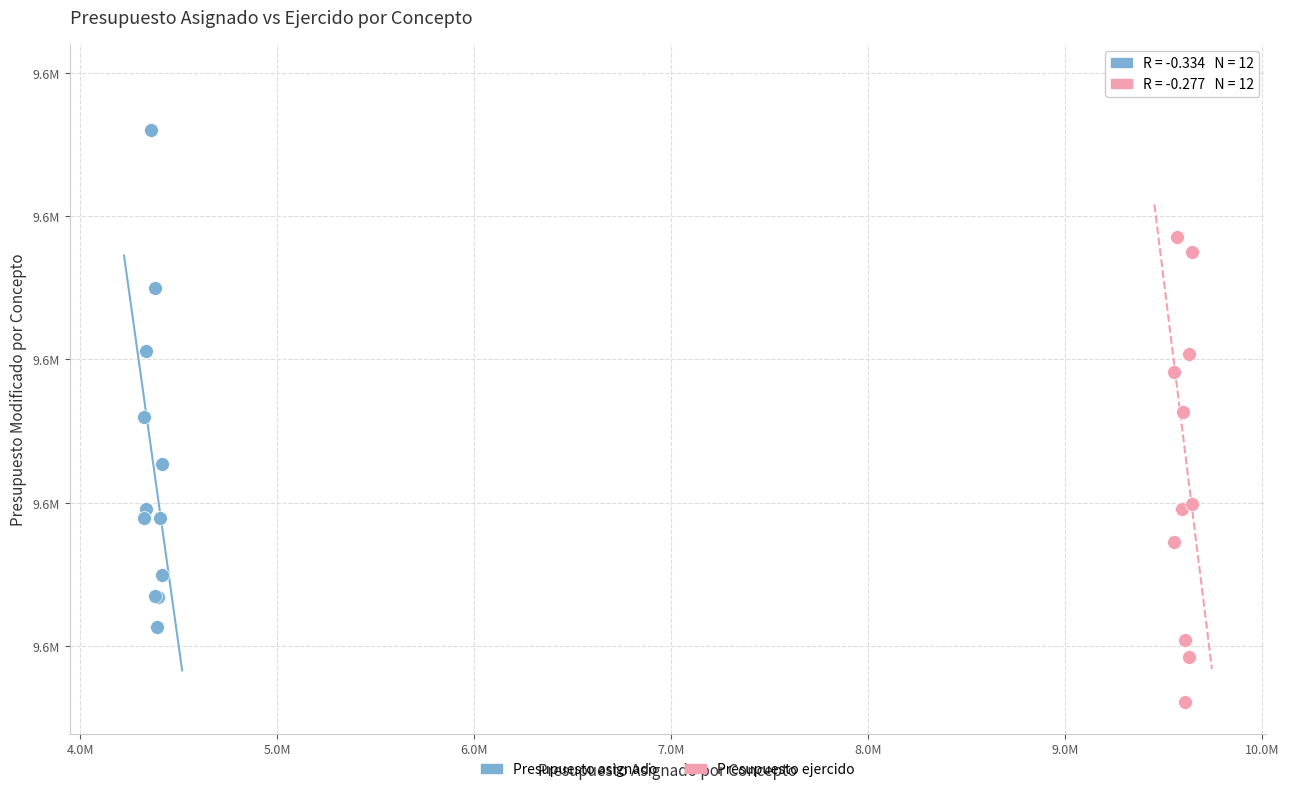

Which series has the widest spread of Y values?

Presupuesto ejercido